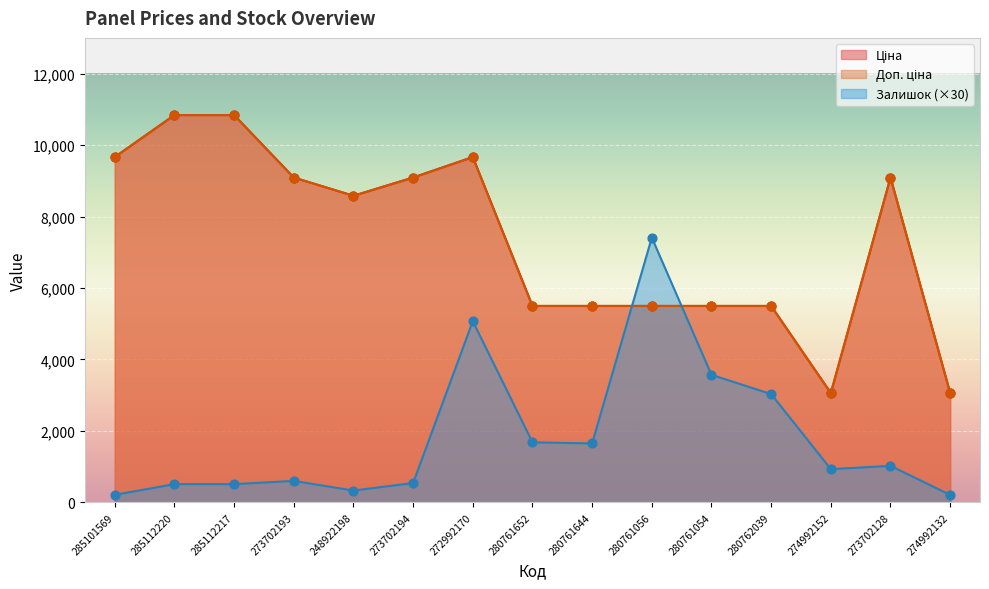

At how many categories does at least one series exceed 2289?

15